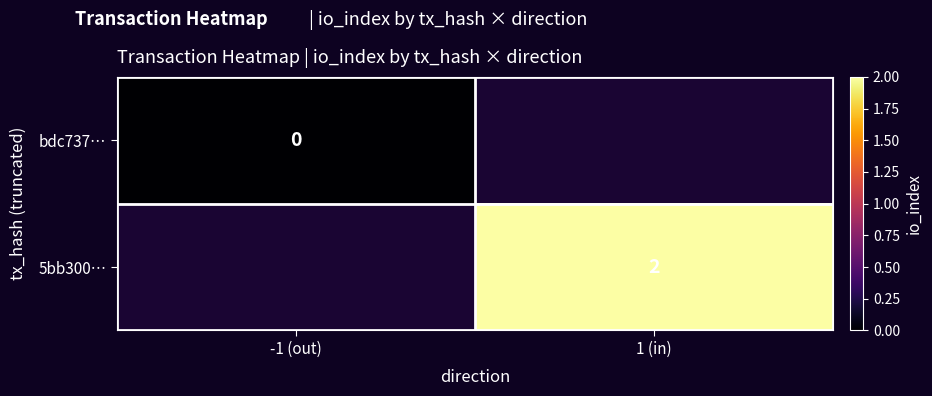

The 5bb300… series shows 2 at 1 (in). True or false?

True